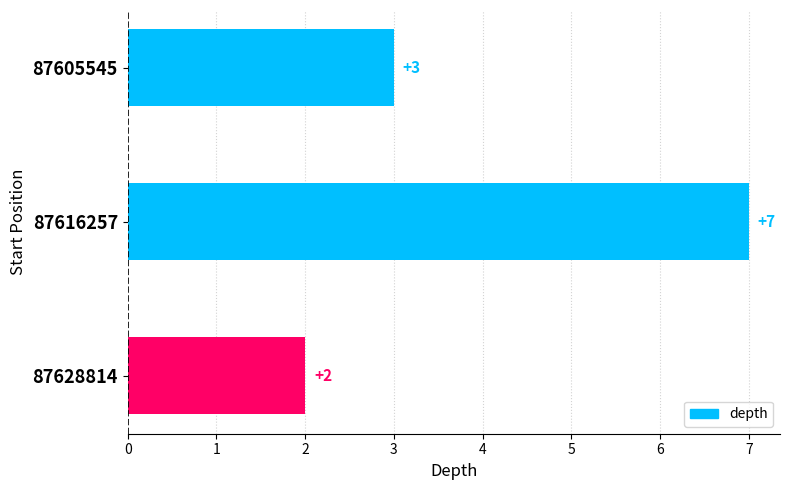

Between 87628814 and 87616257, which is larger?

87616257